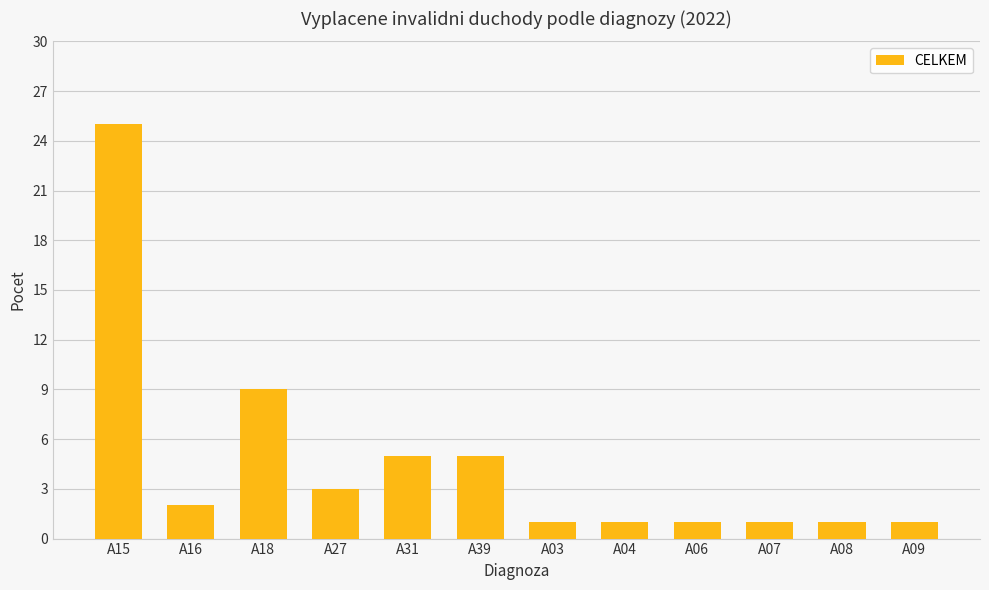

What position from the right is A16?

11